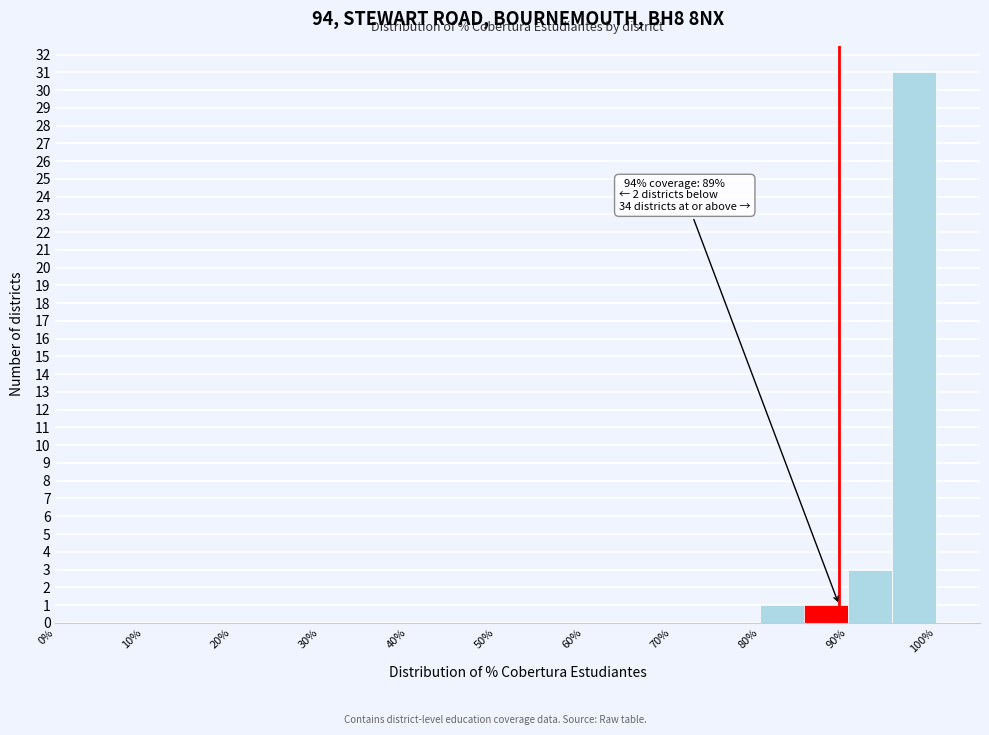

Which range on the x-axis has the tallest bar?

95 to 100